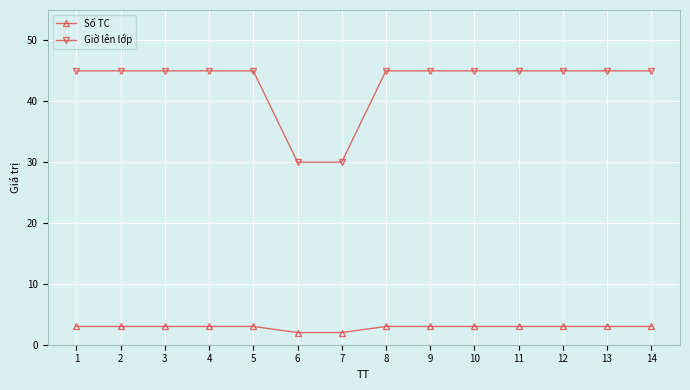

What is the difference between the highest and lowest values at 9?

42